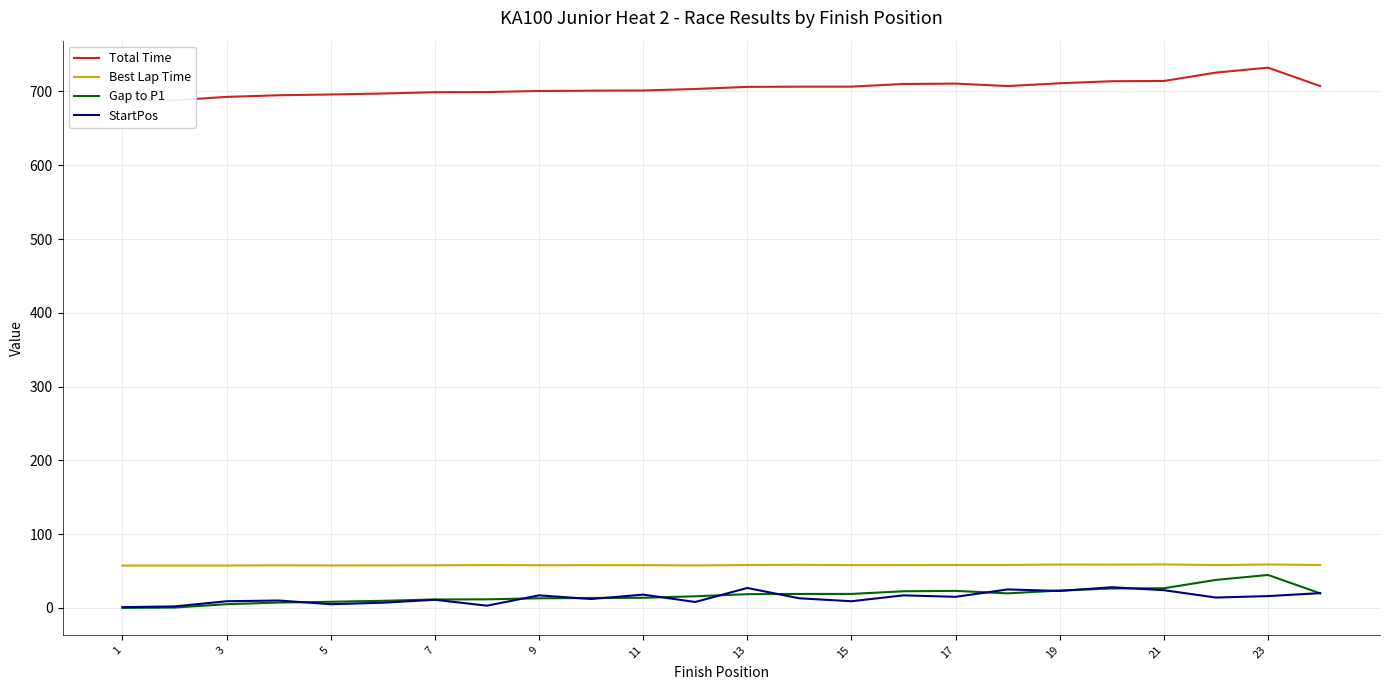

Does the chart display data point markers on the line(s)?

No